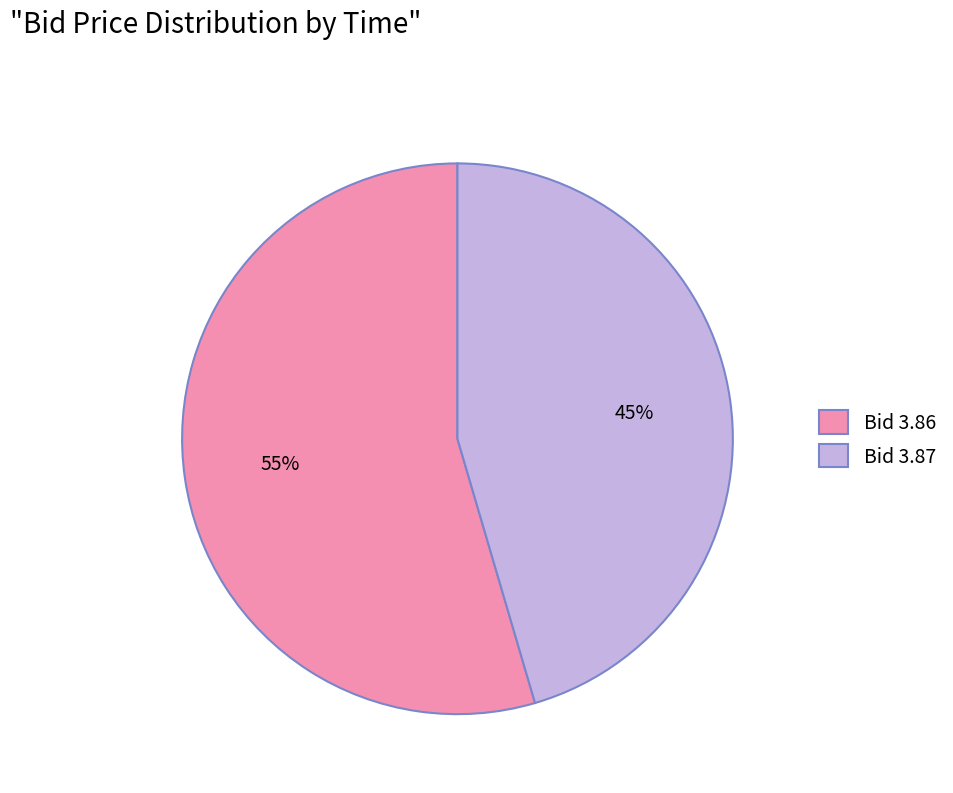

Which category has the smallest portion of the pie?

Bid 3.87